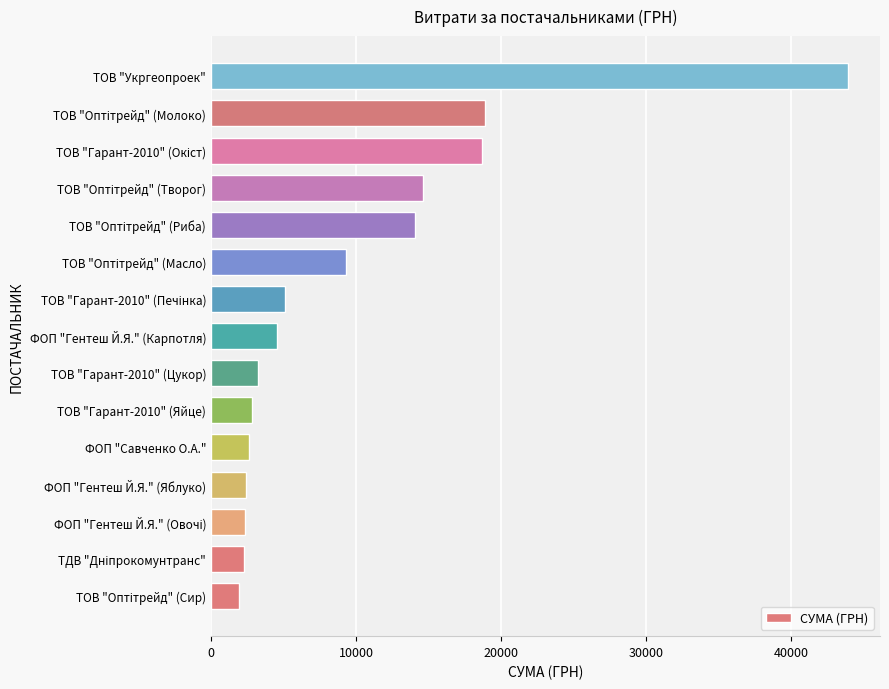

What is the smallest value displayed?

1961.0